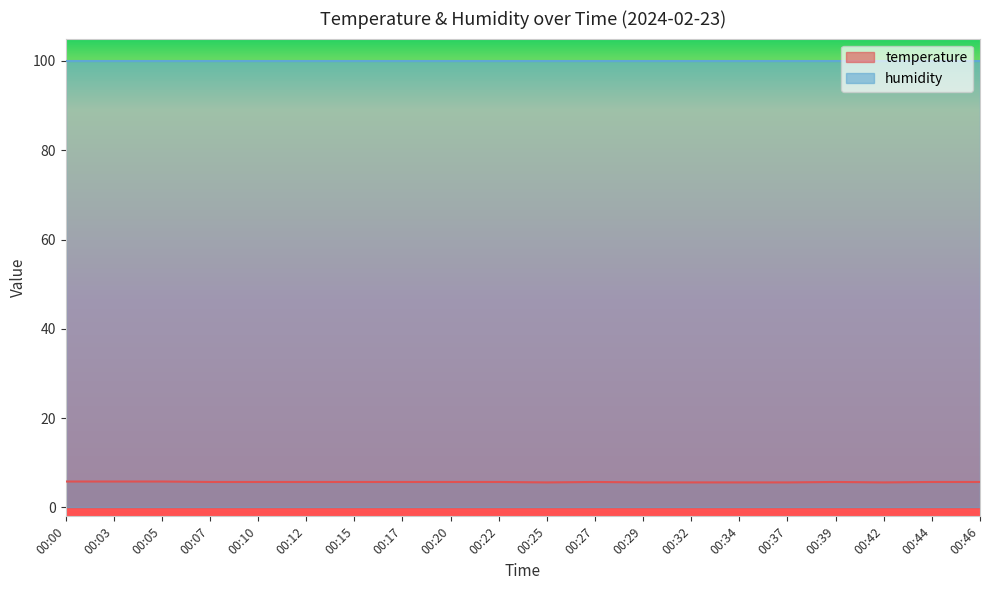

How many interior local peaks (higher than both neighbors) does the data have?

2